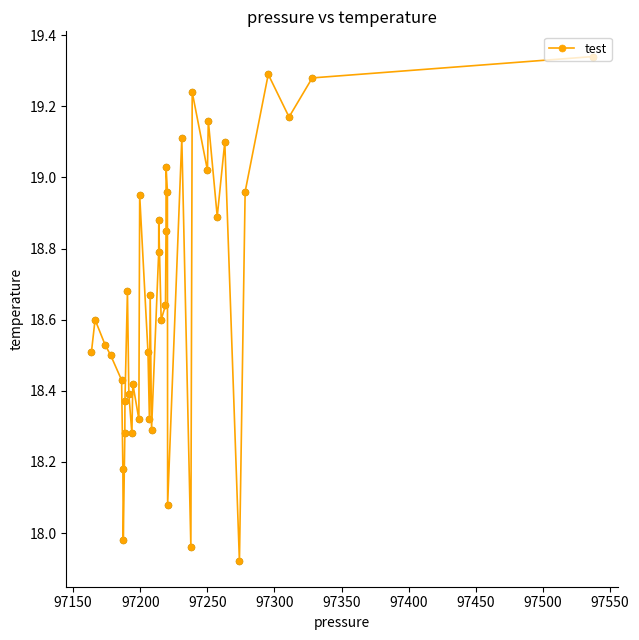

True or false: there are more than 1 points higher than both neighbors.

True